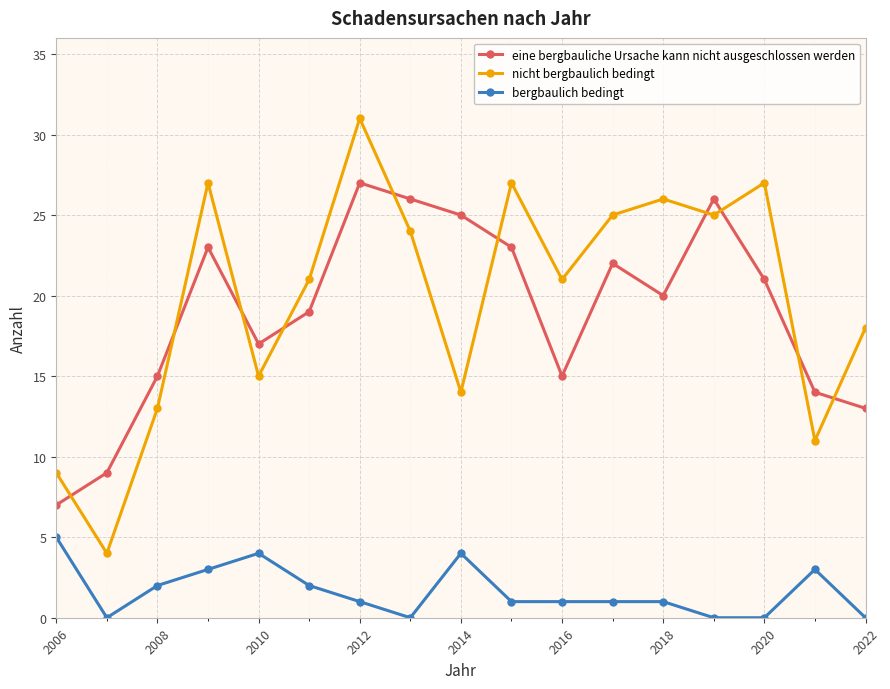

True or false: nicht bergbaulich bedingt and bergbaulich bedingt cross at least once.

False